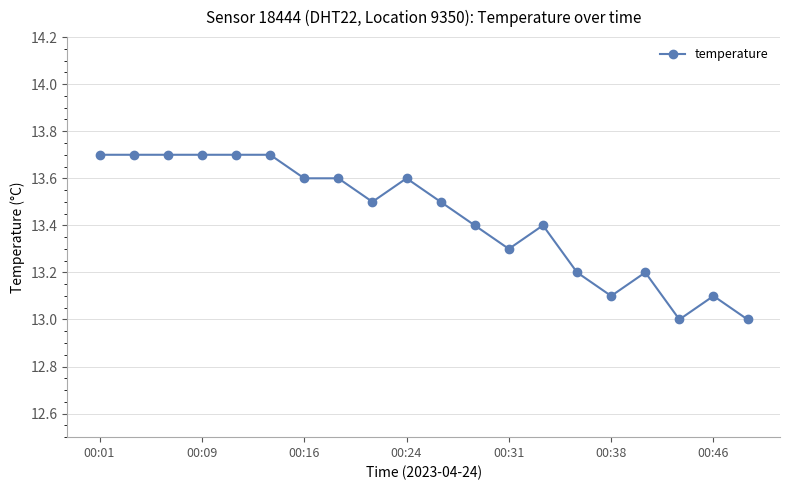

True or false: the data has more than 0 interior local peaks.

True